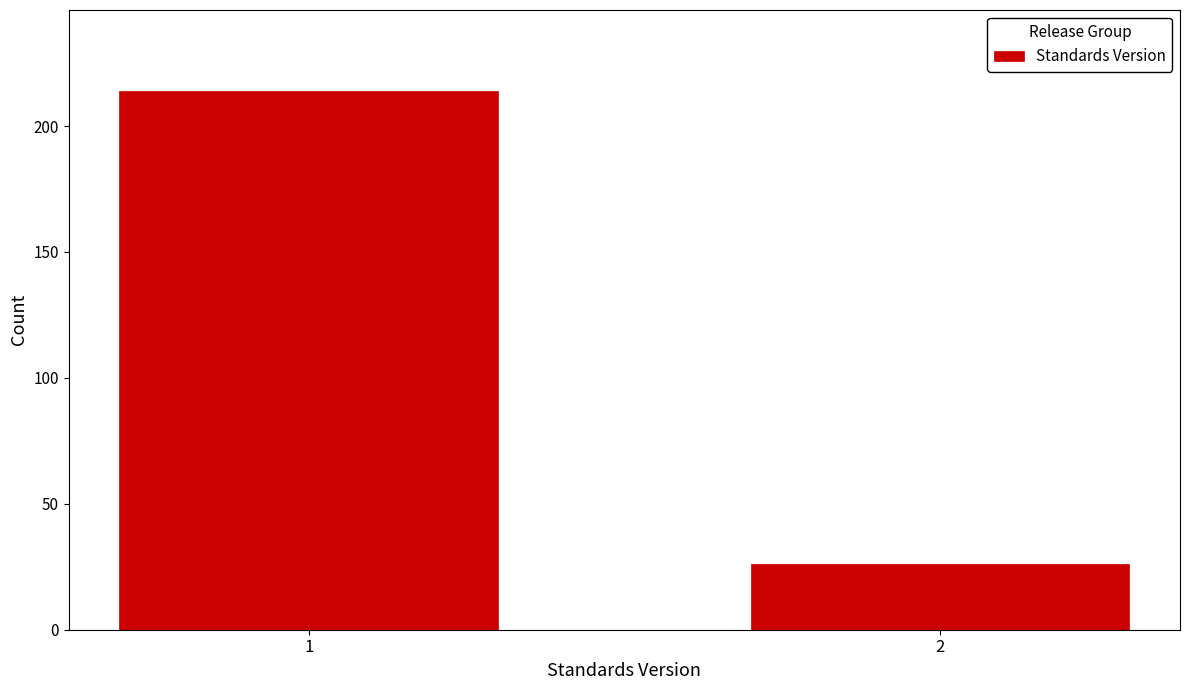

Reading left to right, what are all the values shown in this chart?

1=214	2=26